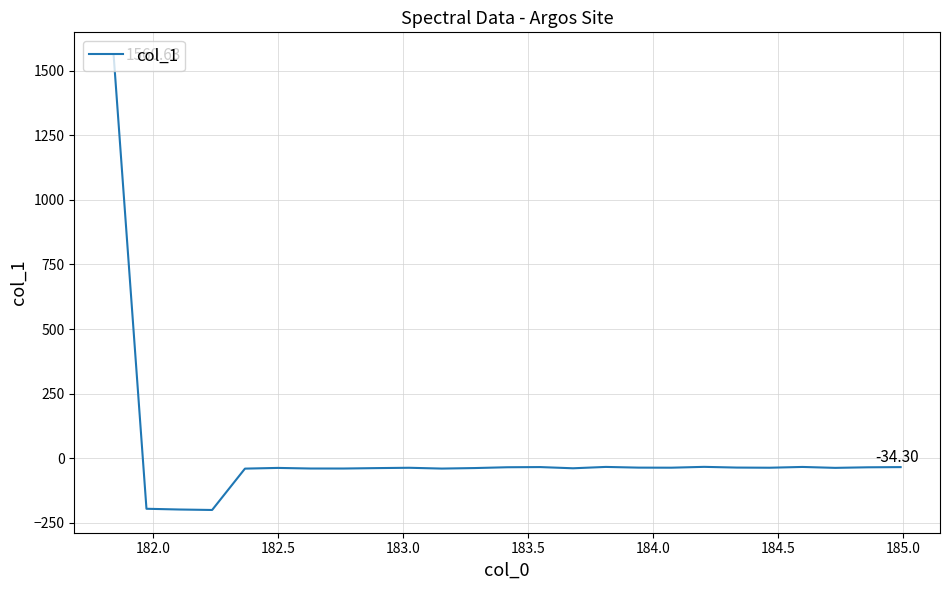

Reading left to right, extract all data points from this chart.

1560.6	-195.6	-198.4	-200.3	-40.2	-37.4	-39.8	-39.8	-38.2	-36.9	-40.0	-38.0	-34.8	-34.2	-38.8	-33.6	-36.3	-36.6	-33.3	-36.1	-36.7	-33.7	-37.2	-35.0	-34.3